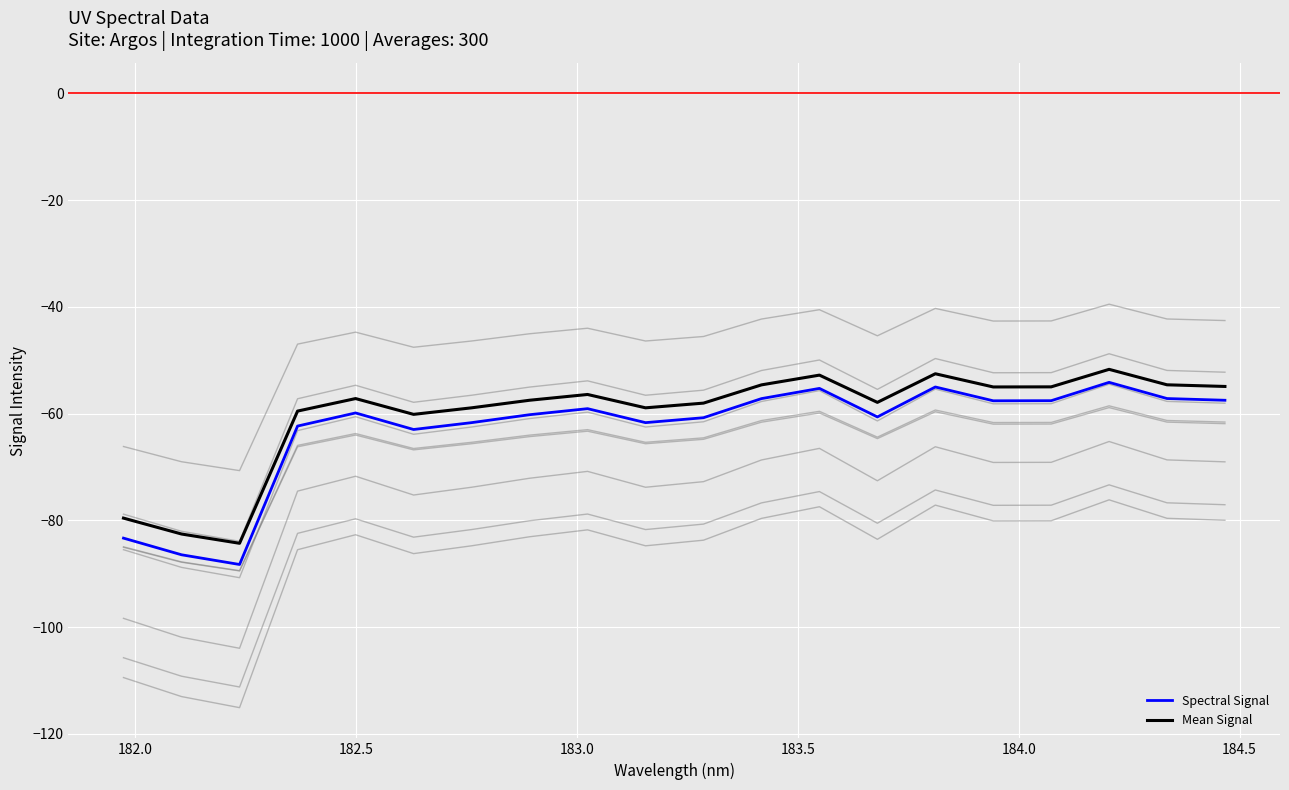

What is the highest value of the Spectral Signal series?

-54.1